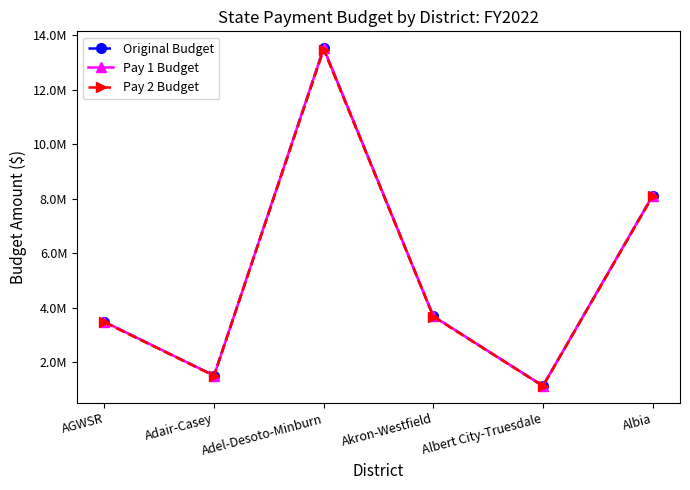

What is the label of the 6th point from the left?

Albia